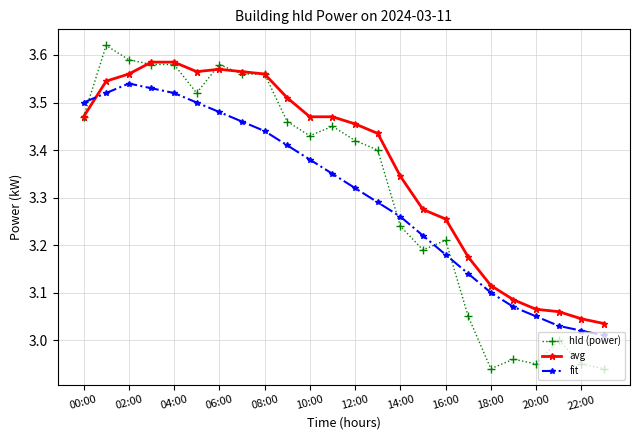

List the series in order of their peak value, lowest first.

fit, avg, hld (power)